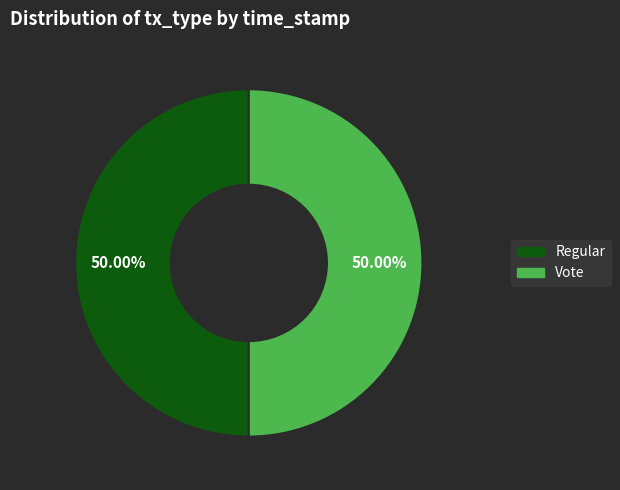

What portion of the pie excludes Regular?

50.0%